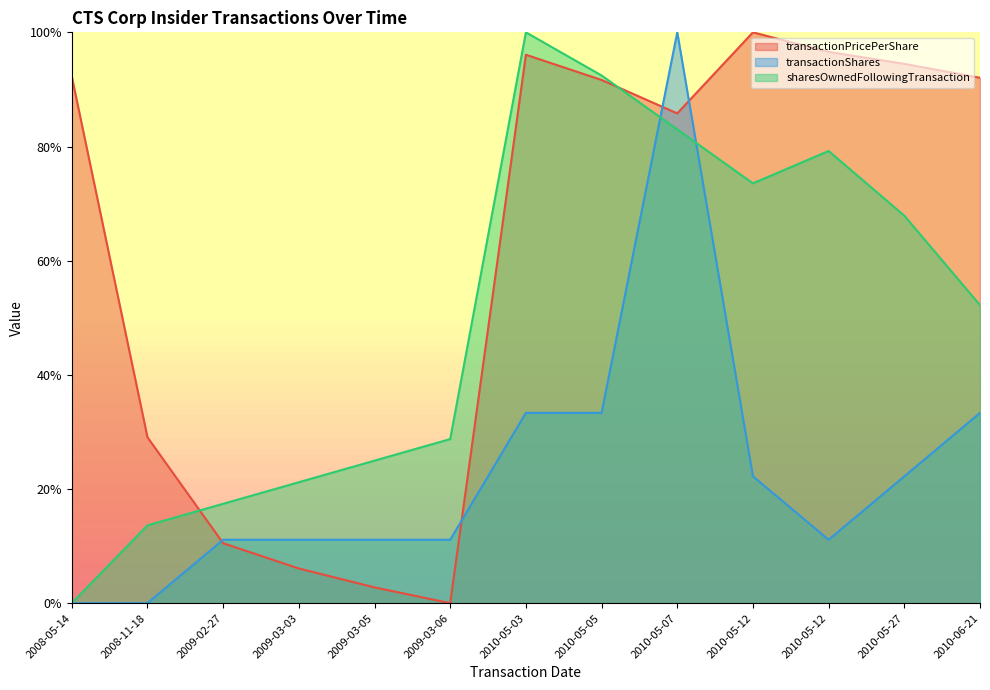

How many lines are shown in the chart?

3